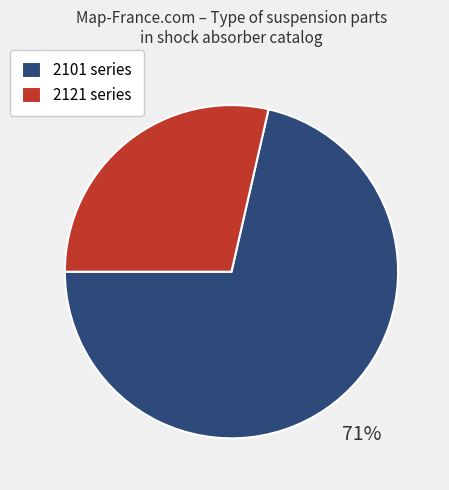

Rank the categories by value from lowest to highest.

2121 series, 2101 series